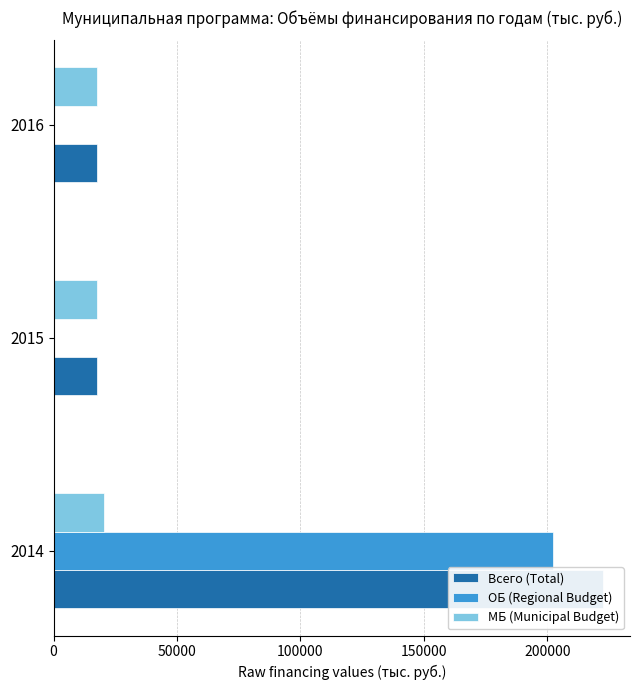

Is the value of Всего (Total) at 2016 greater than the value of МБ (Municipal Budget) at 2015?

No